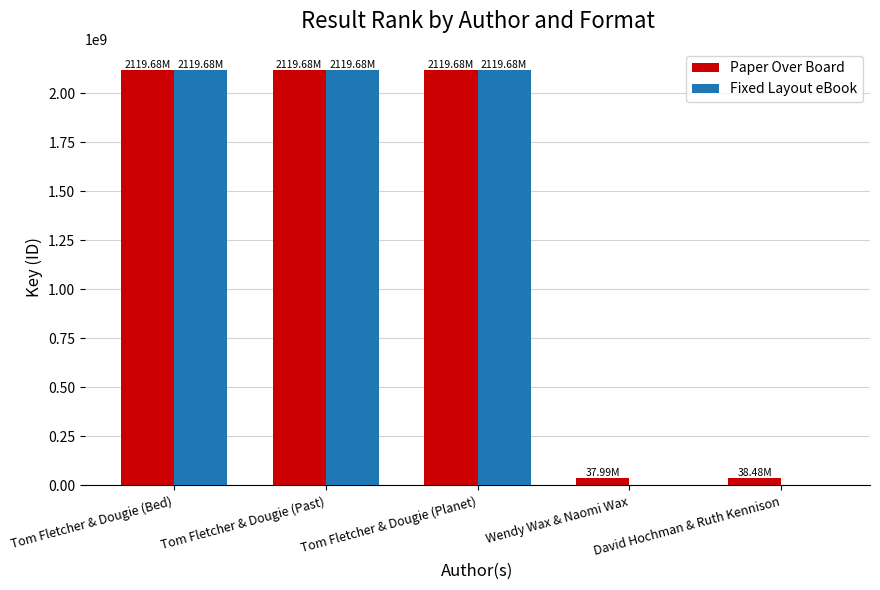

What is the total value across all series at Tom Fletcher & Dougie (Past)?

4239363618